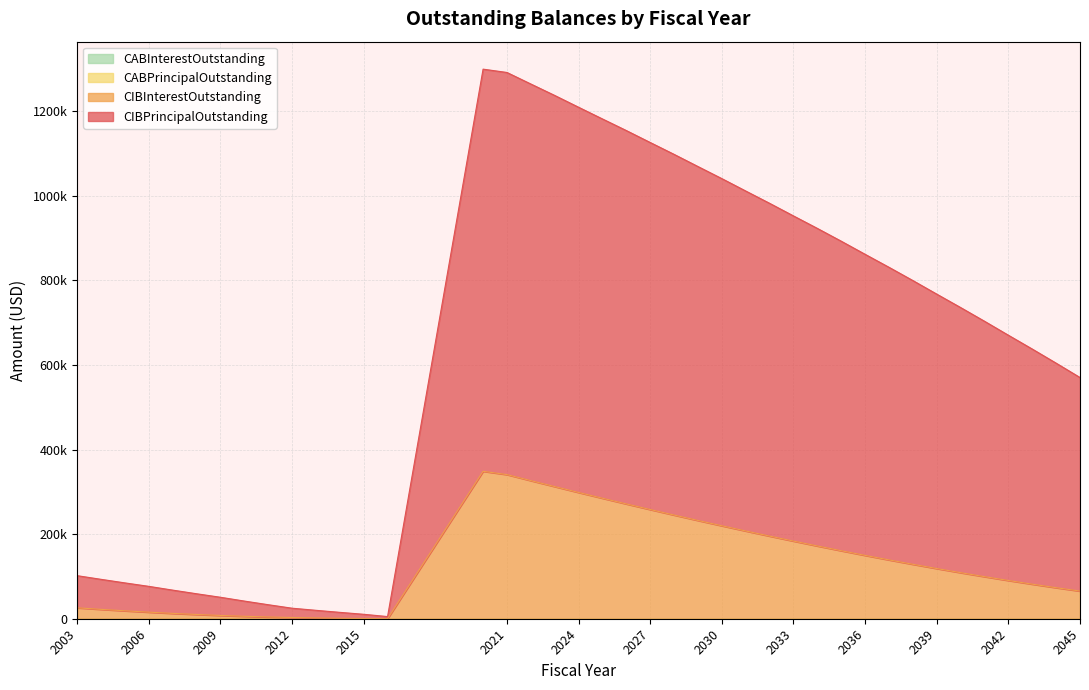

What is the average value of the CIBInterestOutstanding series?

131108.5